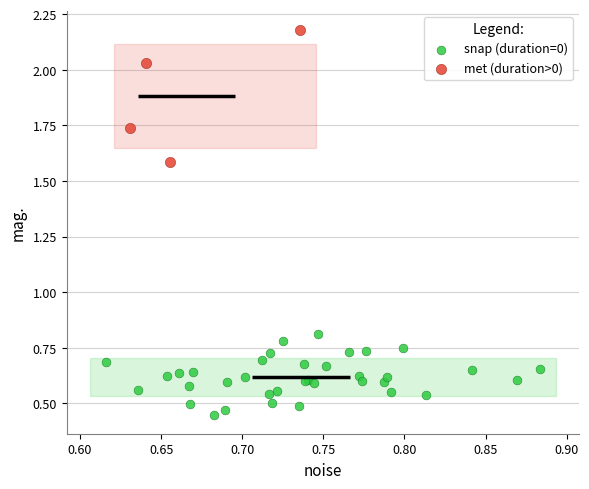

Which series reaches the maximum Y coordinate?

met (duration>0)